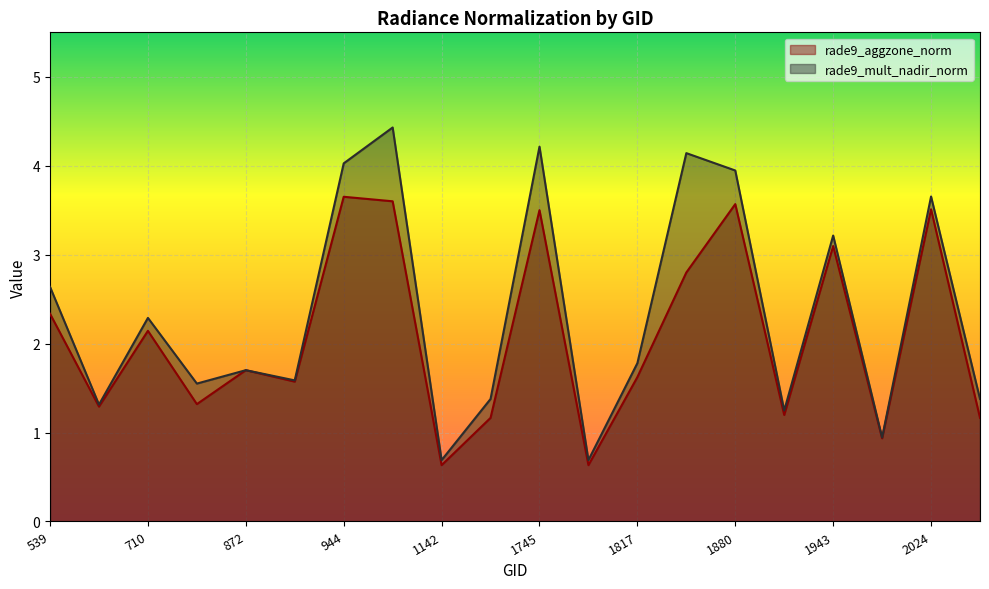

Reading left to right, transcribe all the data shown in this chart.

rade9_aggzone_norm: 539=2.3	665=1.3	710=2.1	764=1.3	872=1.7	908=1.6	944=3.7	1070=3.6	1142=0.6	1196=1.2	1745=3.5	1781=0.6	1817=1.6	1835=2.8	1880=3.6	1916=1.2	1943=3.1	1988=0.9	2024=3.5	2042=1.2
rade9_mult_nadir_norm: 539=2.6	665=1.3	710=2.3	764=1.6	872=1.7	908=1.6	944=4.0	1070=4.4	1142=0.7	1196=1.4	1745=4.2	1781=0.7	1817=1.8	1835=4.1	1880=3.9	1916=1.2	1943=3.2	1988=0.9	2024=3.7	2042=1.4